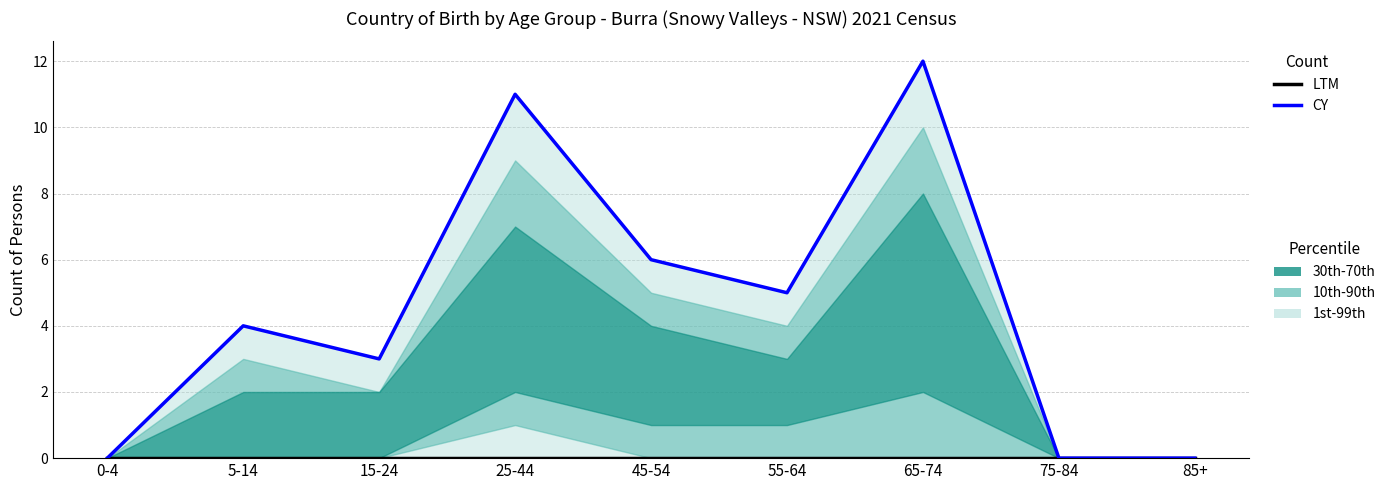

Is the value of CY at 15-24 greater than the value of LTM at 15-24?

Yes